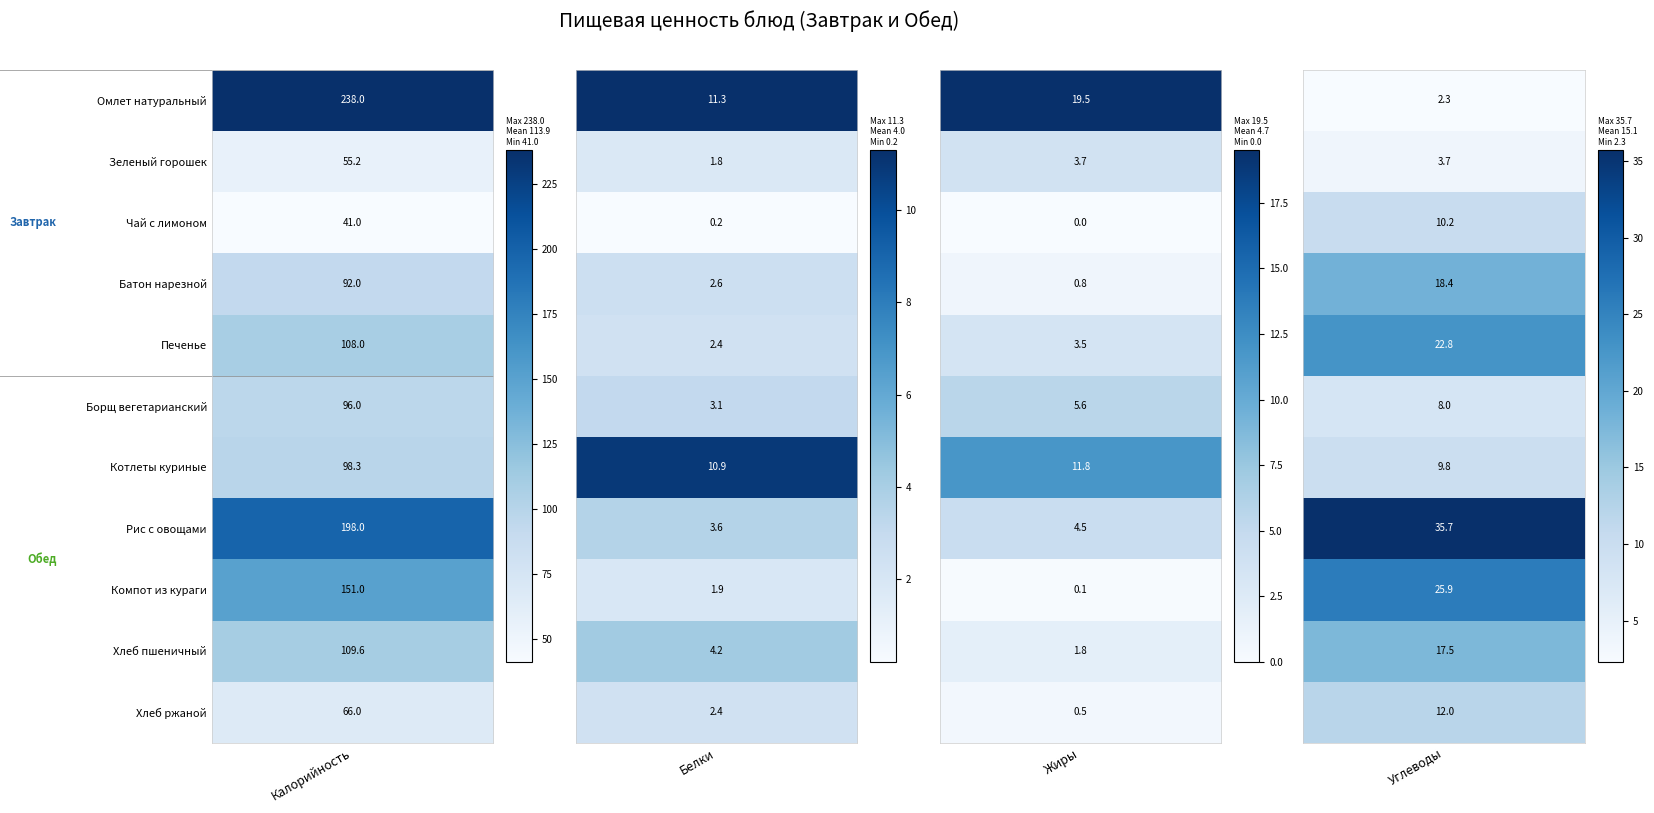

Read the Борщ вегетарианский value at 0.

96.0